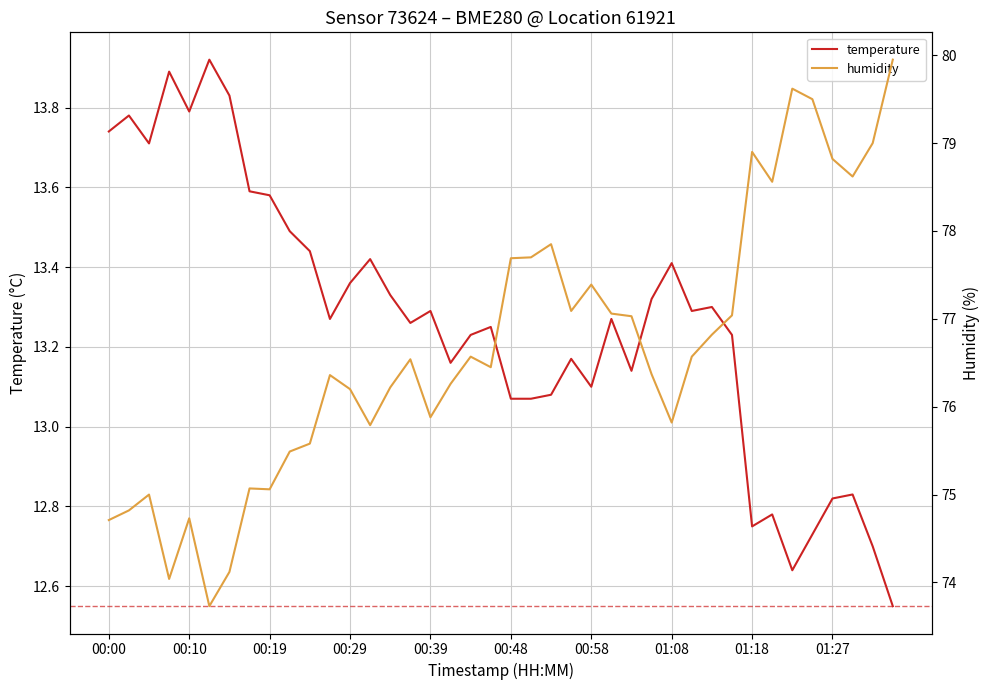

At which label does temperature first exceed 13?

00:00